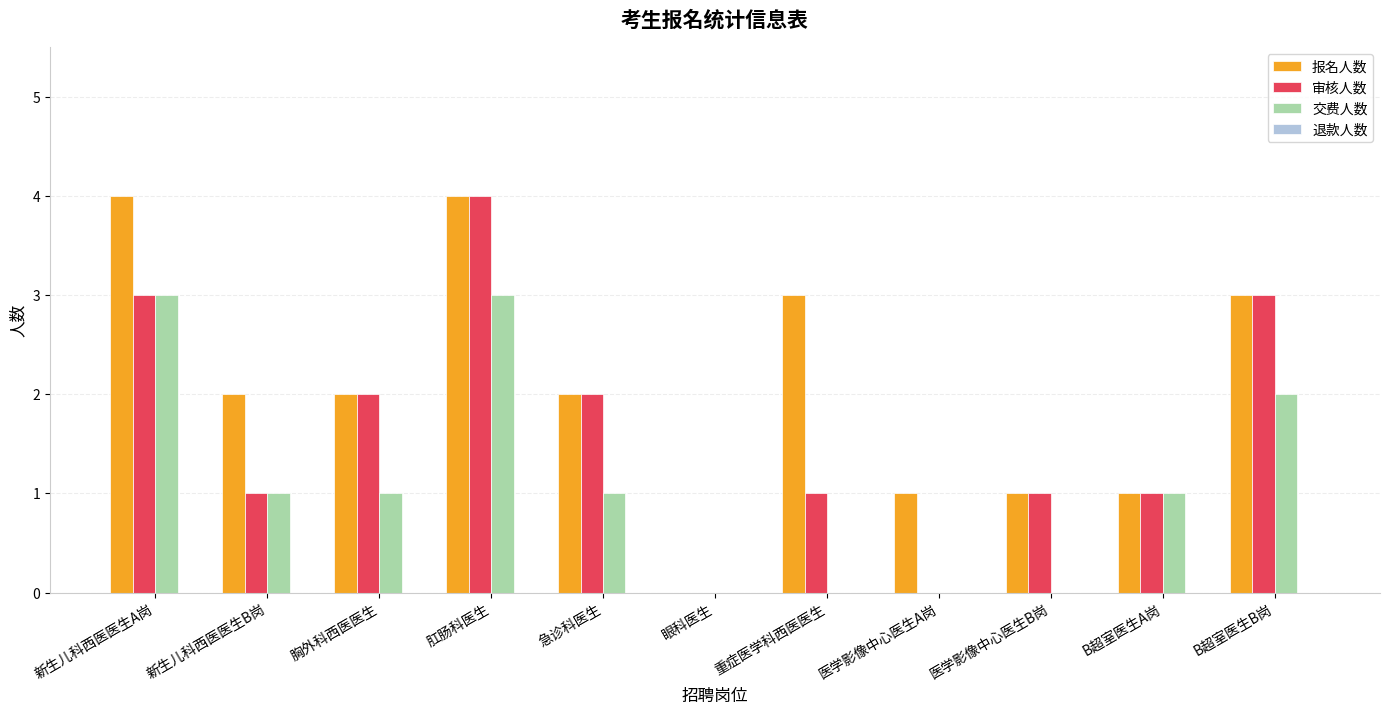

How many groups of bars are there?

11